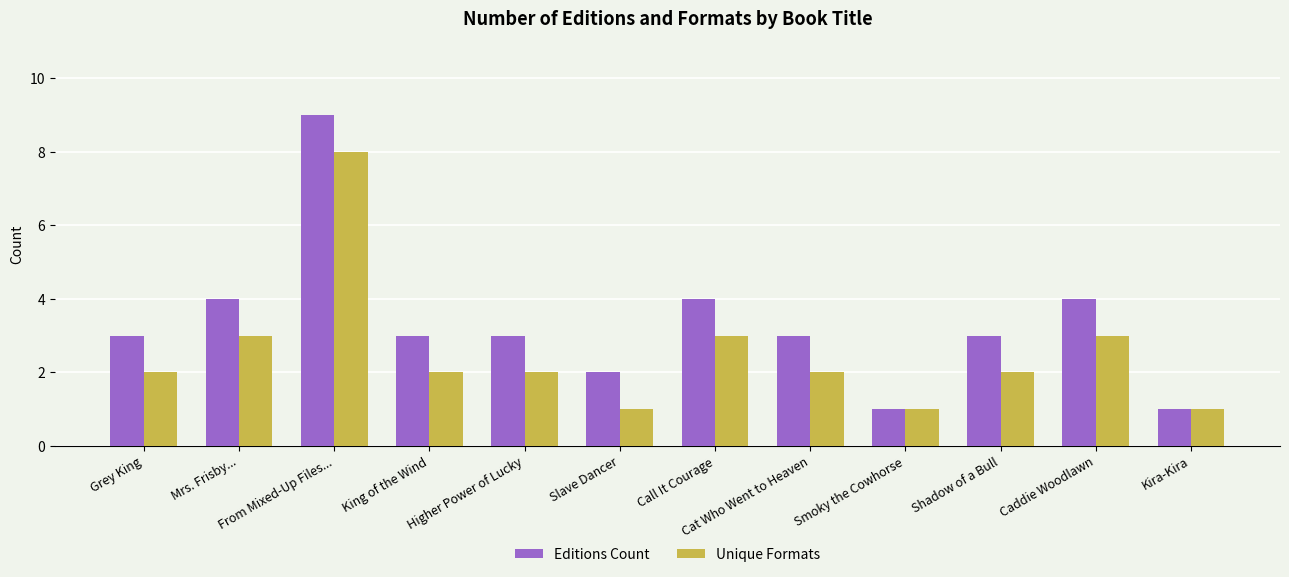

What is the difference between the Unique Formats values at King of the Wind and Caddie Woodlawn?

1